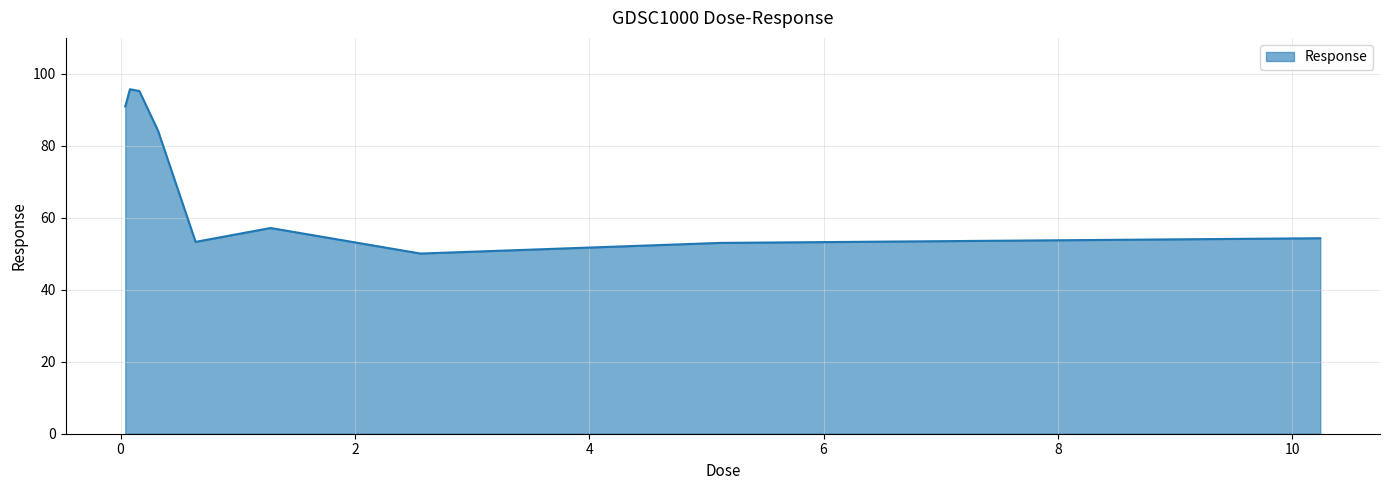

What is the greatest value displayed?

95.7